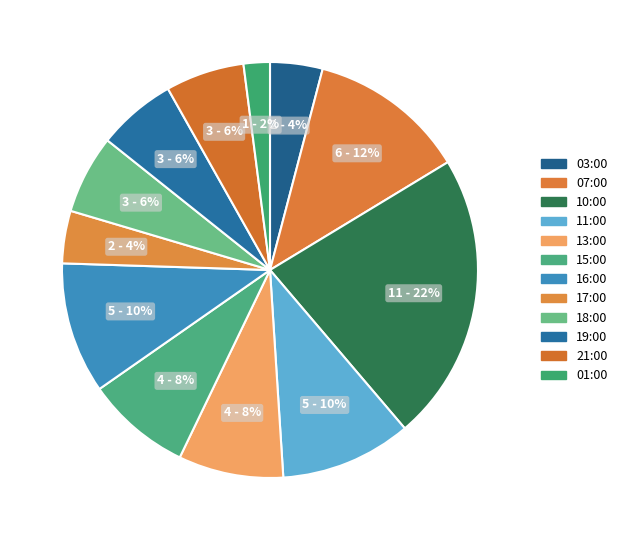

The 10:00 slice represents 22% of the pie. True or false?

True